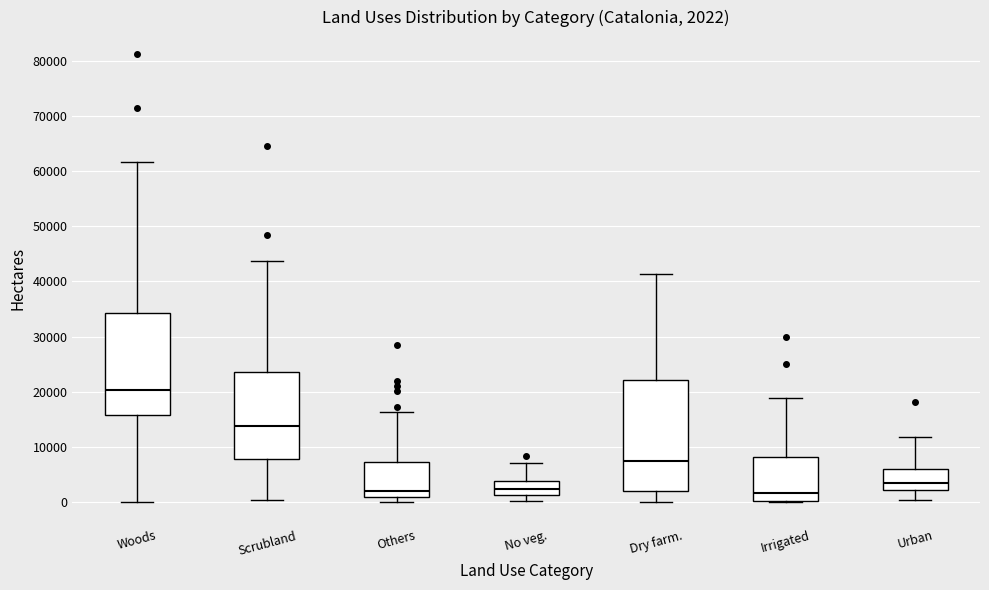

Which box has the highest median line?

Woods